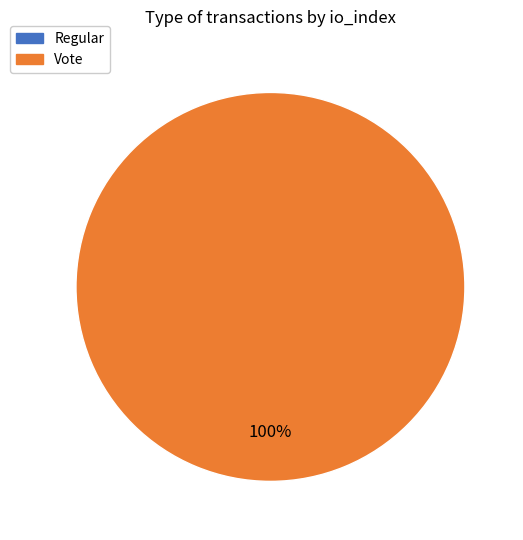

What is the smallest slice in the pie chart?

Regular